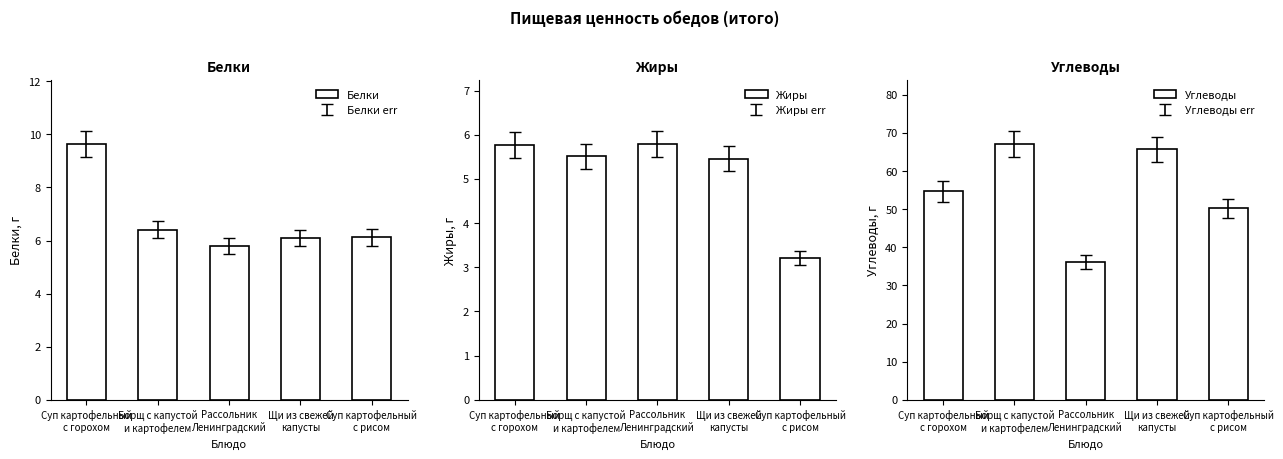

What is the label of the 3rd bar from the left?

Рассольник
Ленинградский